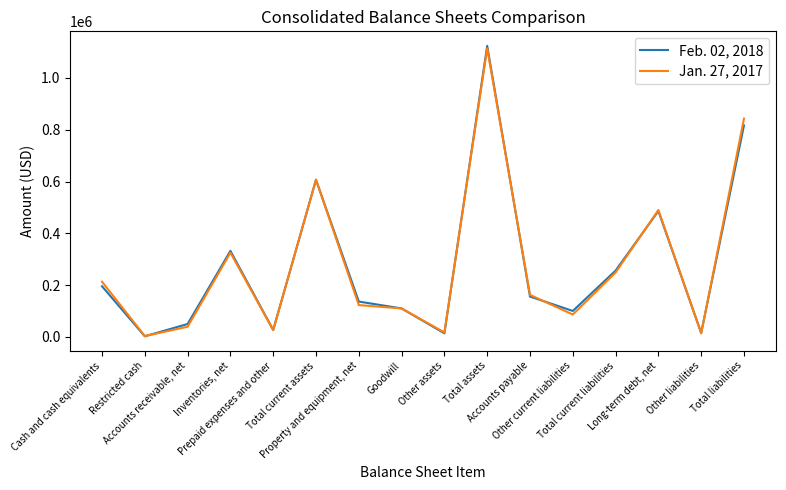

At which label does Jan. 27, 2017 first exceed 162408?

Cash and cash equivalents